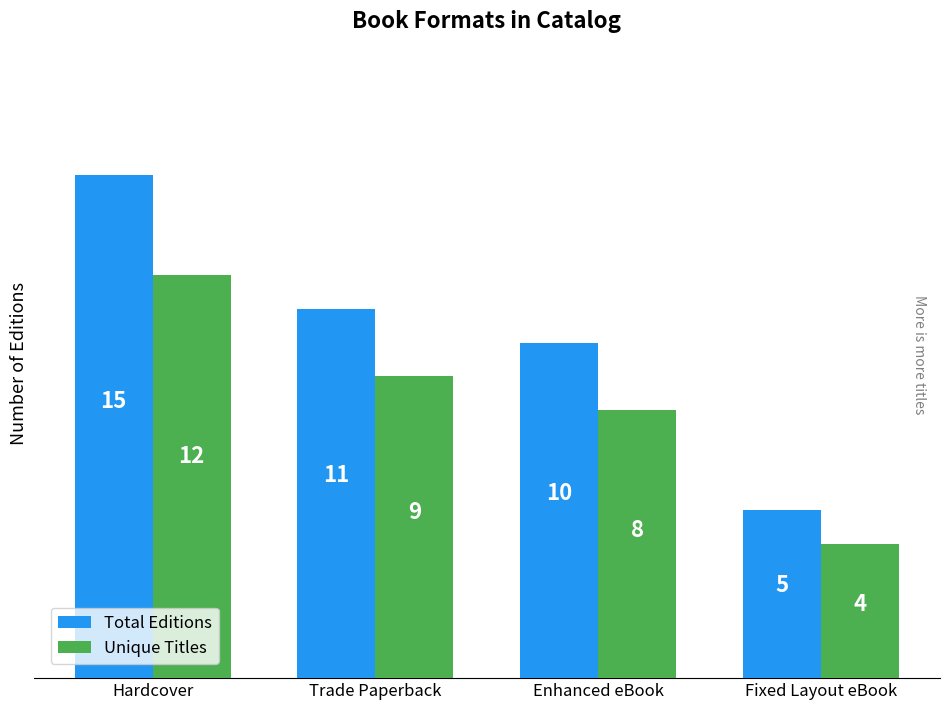

How many data points in Total Editions are less than 11?

2